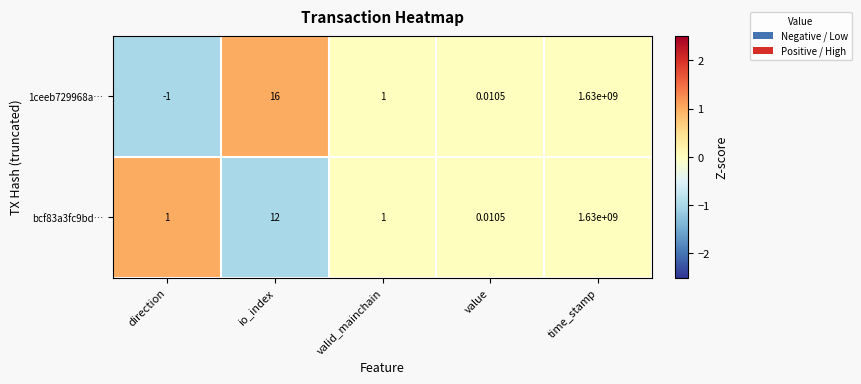

Where is 1ceeb729968a… nearest to the value 814999999?

io_index